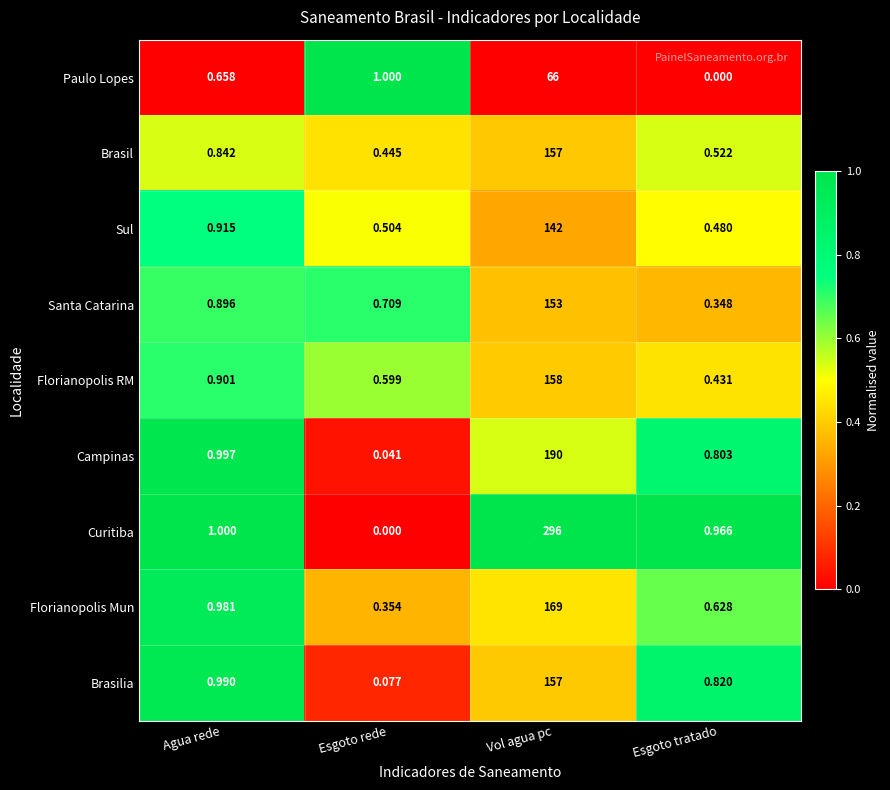

At which label does Florianopolis Mun reach its peak?

Vol agua pc